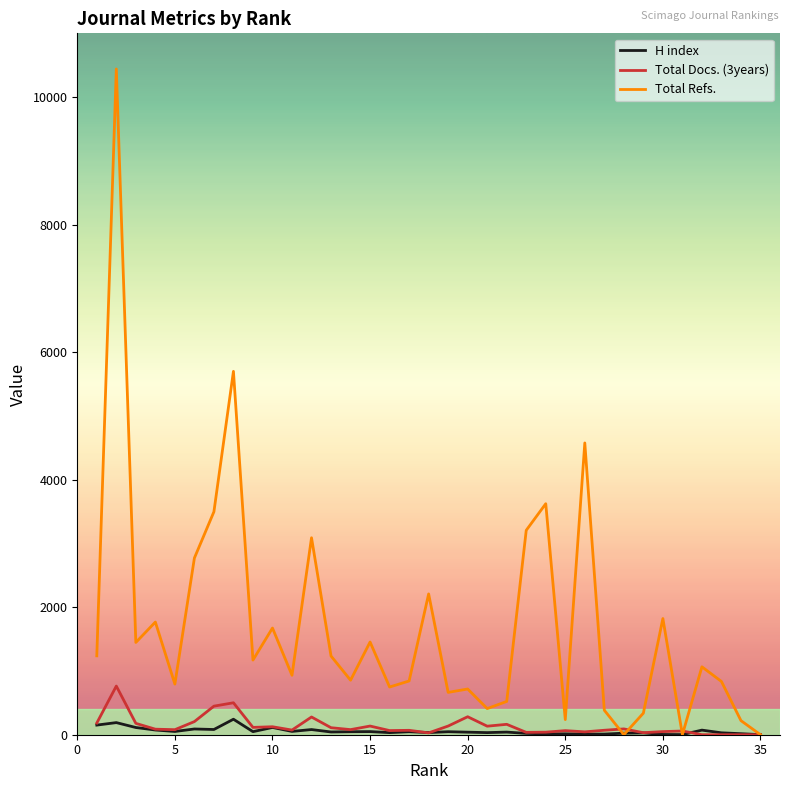

What is the difference between the maximum and minimum values in the Total Refs. series?

10441